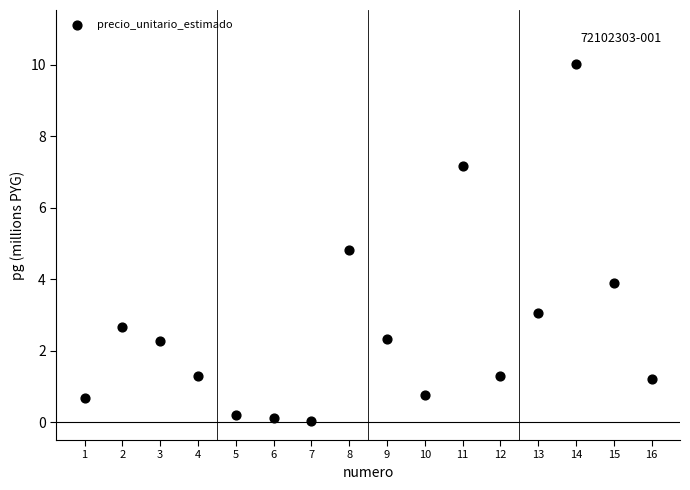

What is the range of X values (max minus min)?

15.0